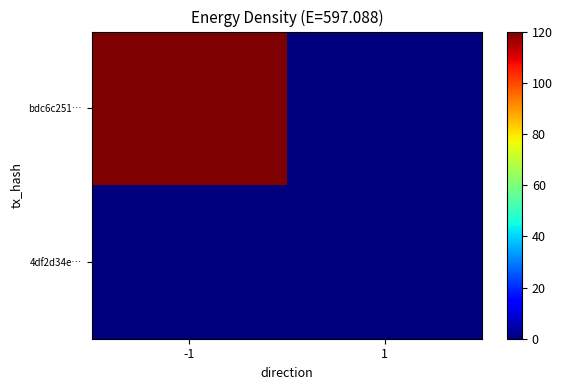

At which category is the sum across all series the highest?

-1